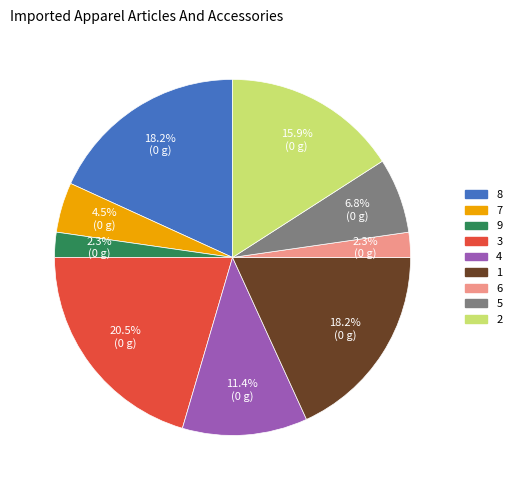

True or false: 9 accounts for 2% of the total.

True